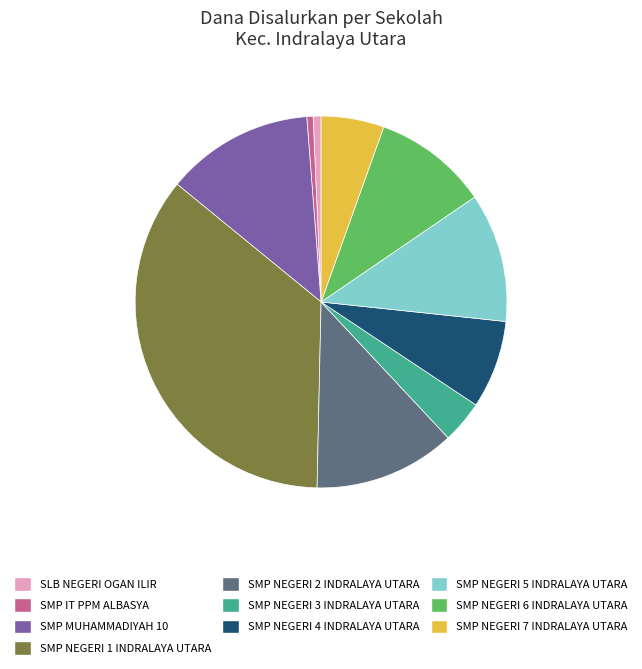

Is there a majority slice in this chart?

No